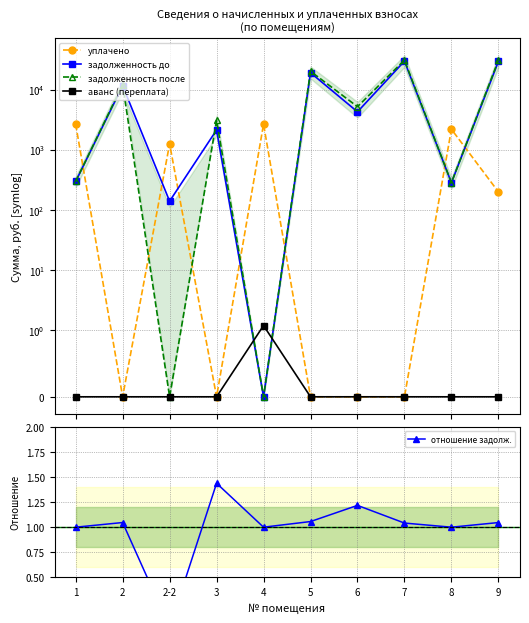

Count the number of categories in the chart.

10